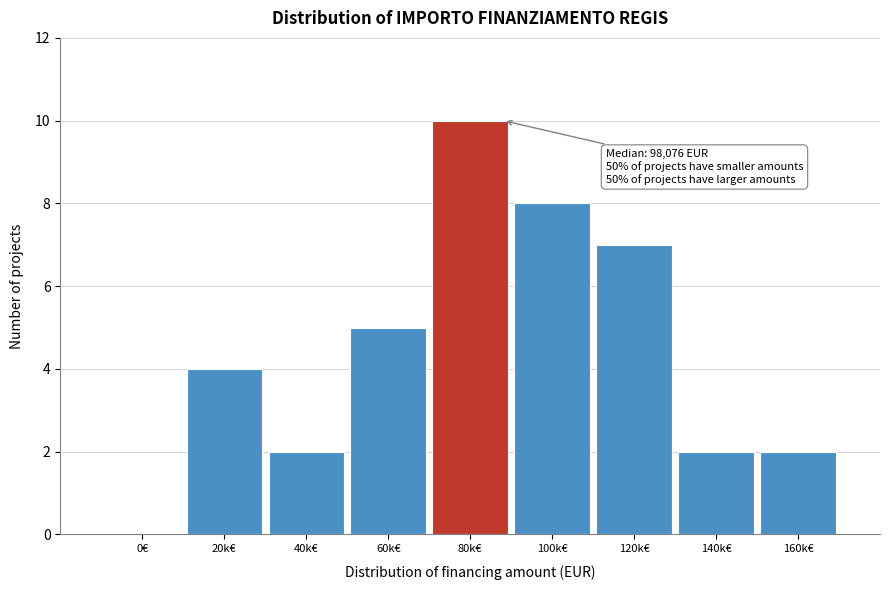

Reading right to left, list all the values displayed in this chart.

160k€=2	140k€=2	120k€=7	100k€=8	80k€=10	60k€=5	40k€=2	20k€=4	0€=0